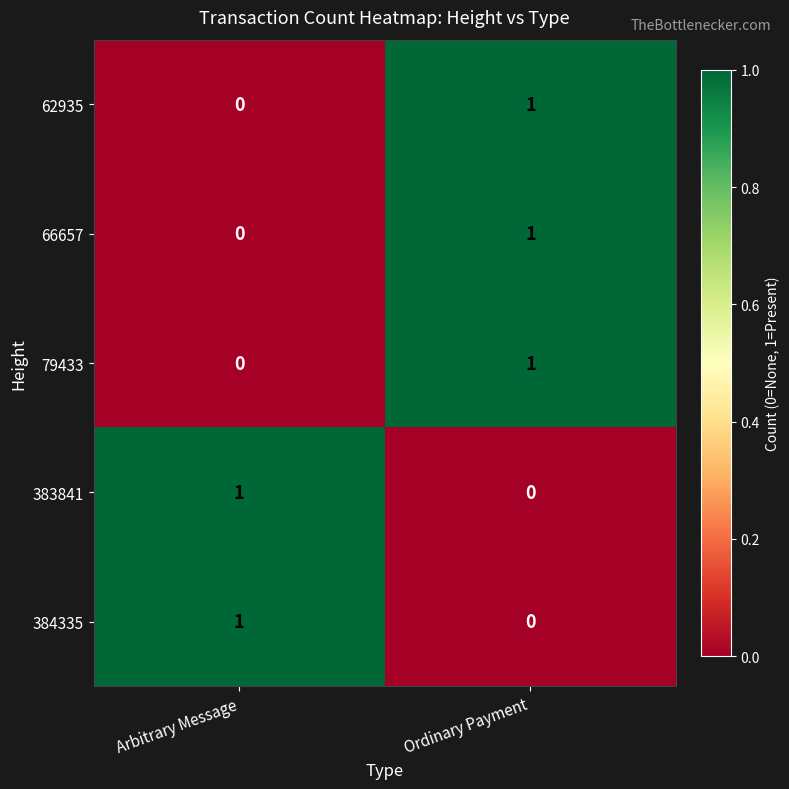

At which label is 79433 closest to 0?

Arbitrary Message